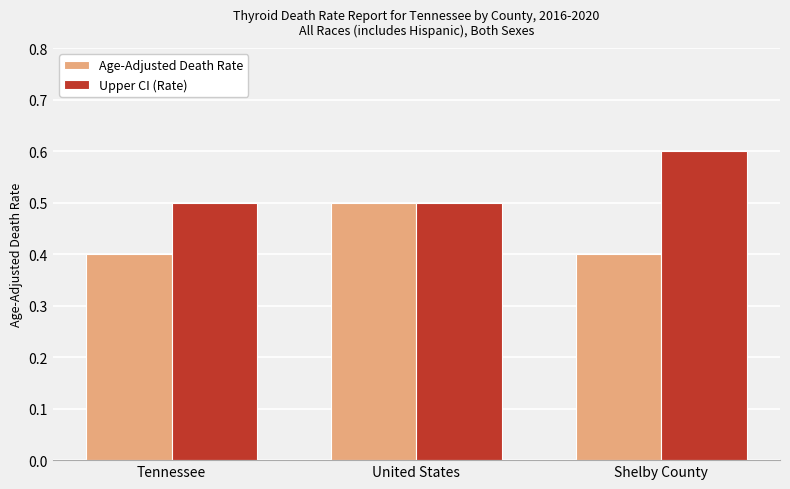

What is the greatest value displayed?

0.6